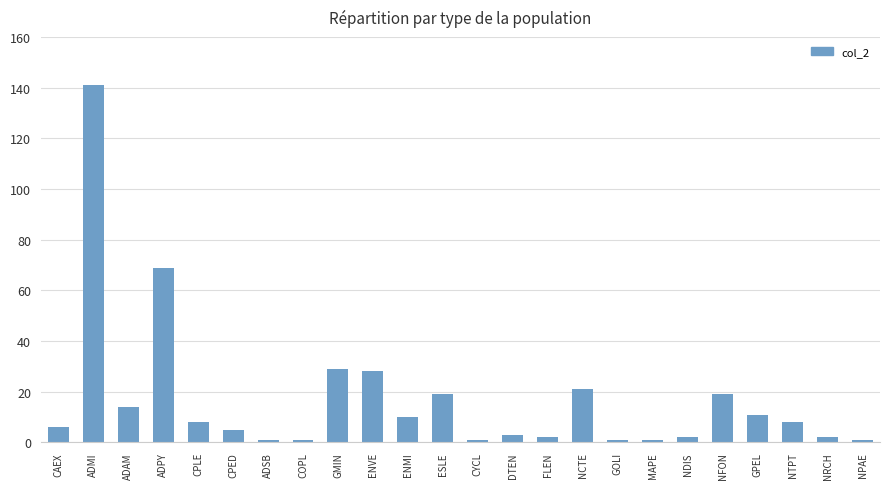

How many distinct data groups are displayed?

1